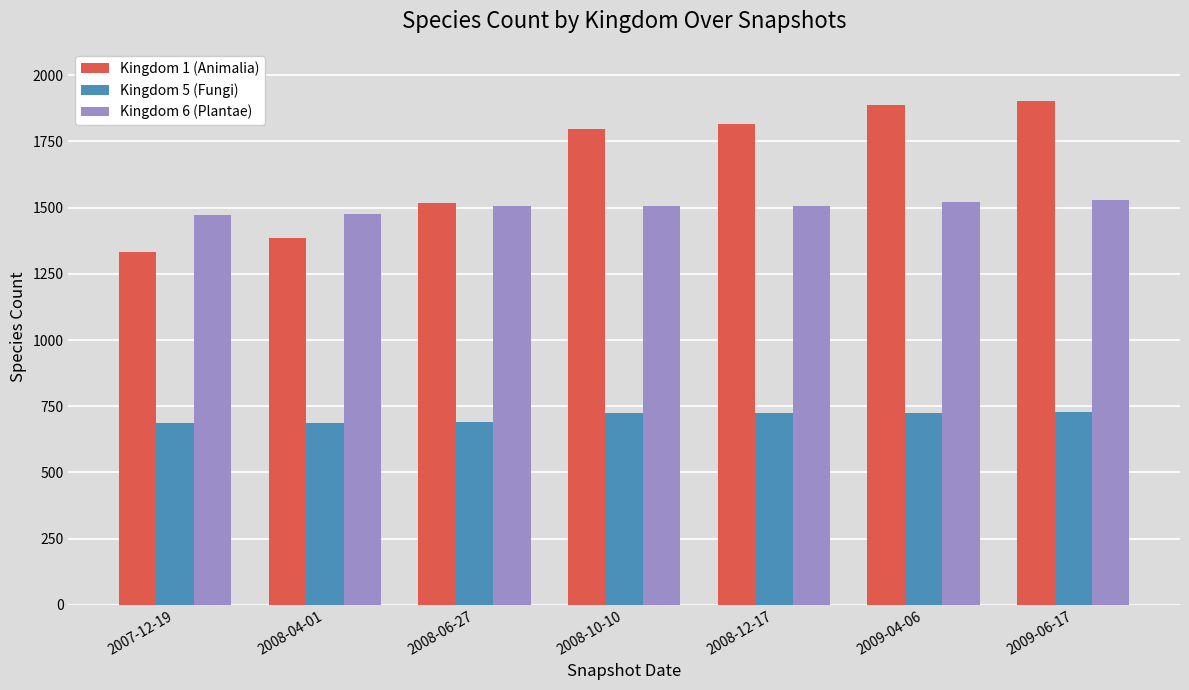

List the series in order of their overall mean, highest first.

Kingdom 1 (Animalia), Kingdom 6 (Plantae), Kingdom 5 (Fungi)